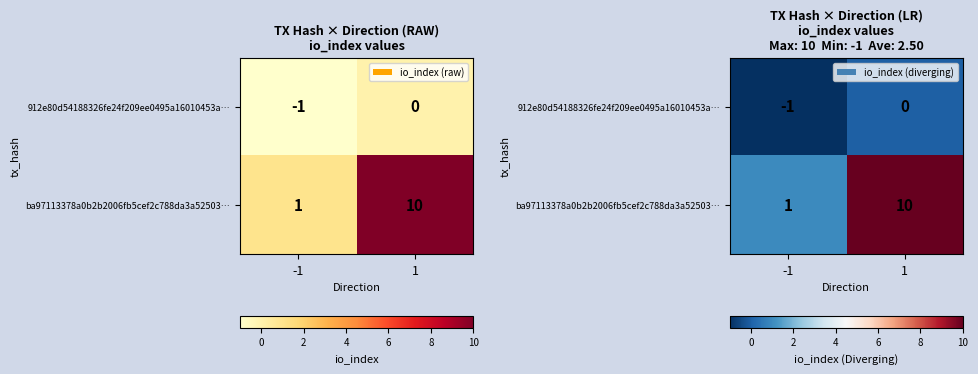

What is the smallest value displayed?

-1